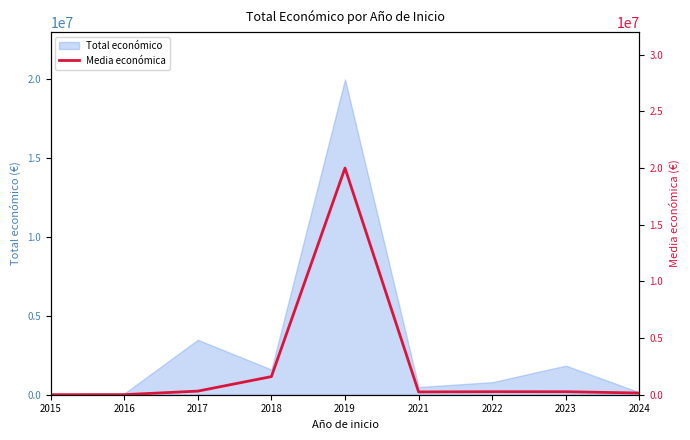

Reading left to right, extract all data points from this chart.

5900.0	6965.8	316555.5	1597786.0	19991896.0	244644.0	265037.7	263397.6	150000.0